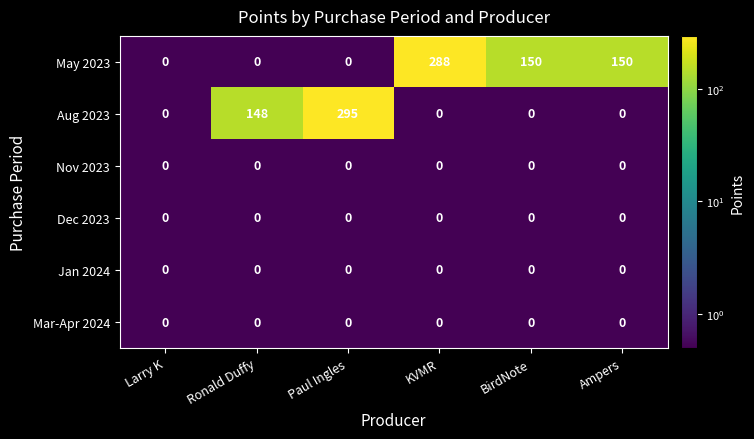

Which series has the largest range (max minus min)?

Aug 2023